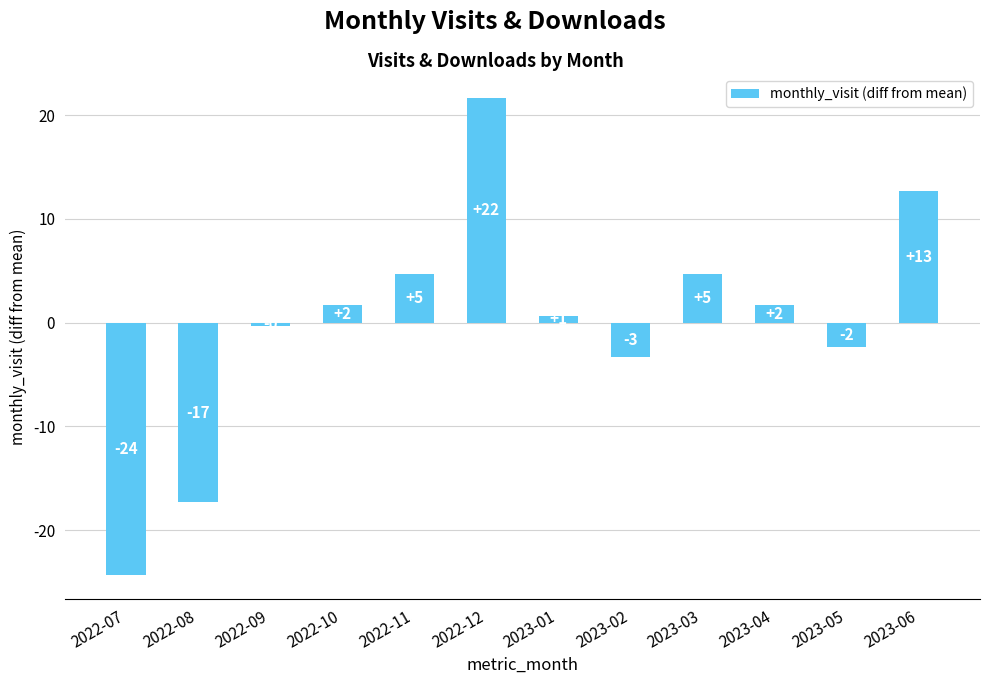

Are the bars horizontal?

No